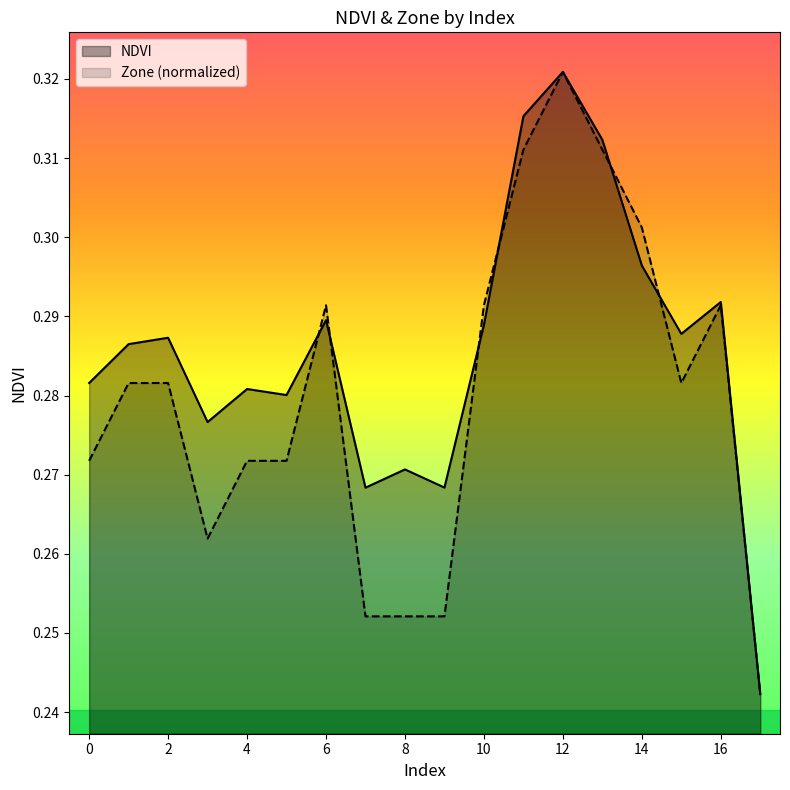

The value of Zone at 2 is 0.3. True or false?

True